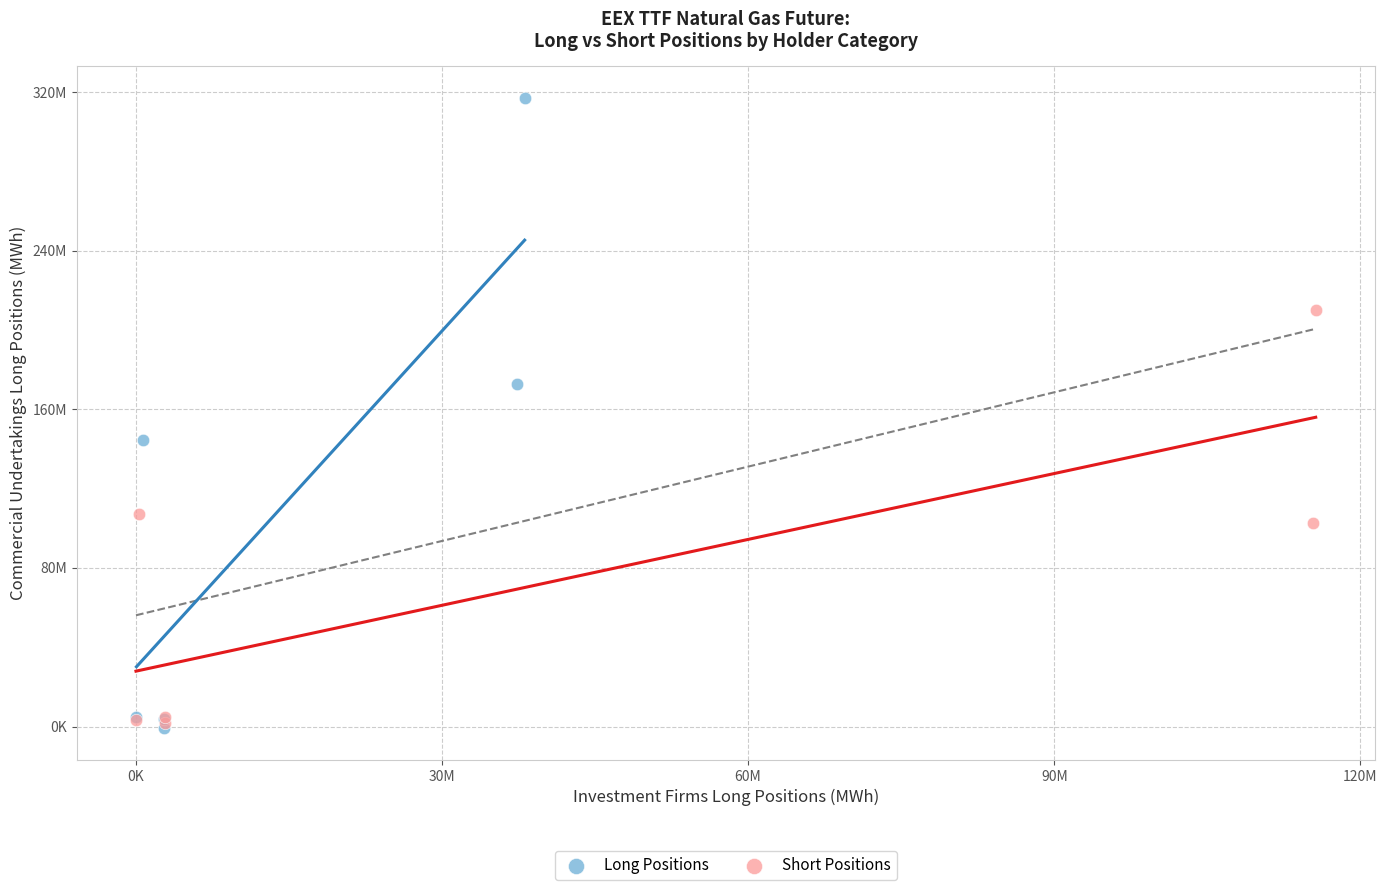

Which series reaches the maximum Y coordinate?

Long Positions